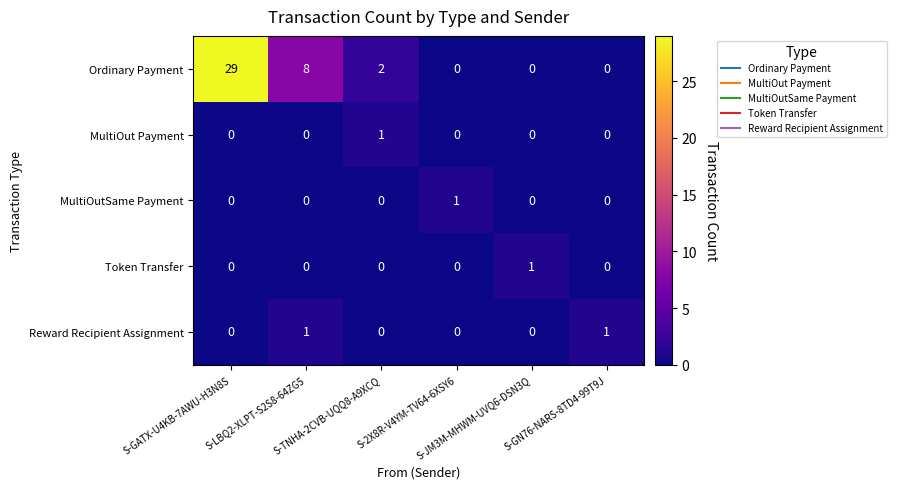

What is the maximum value shown in the chart?

29